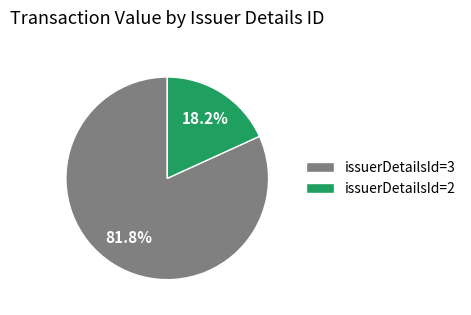

What is the majority slice?

issuerDetailsId=3